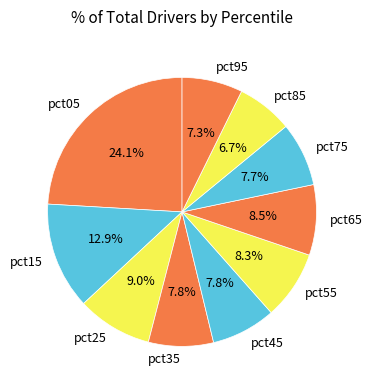

How much of the chart is everything except pct85?

93.3%